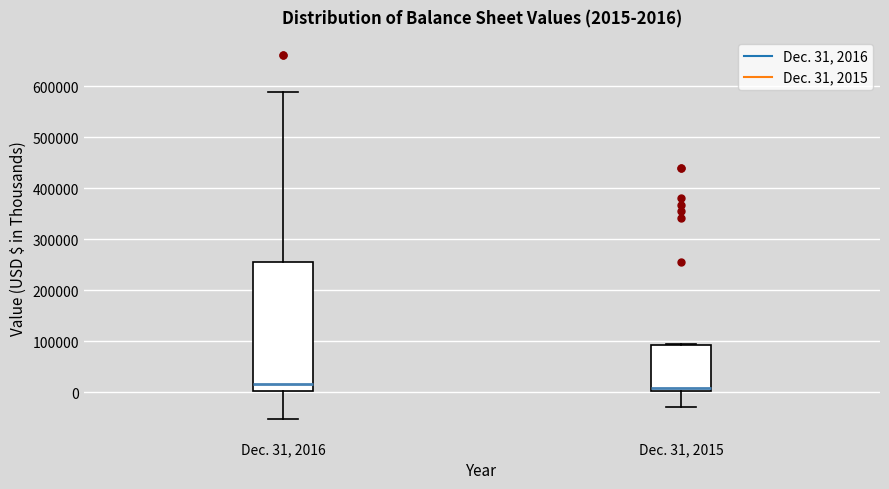

Which box is the tallest, from its lower edge to its upper edge?

Dec. 31, 2016